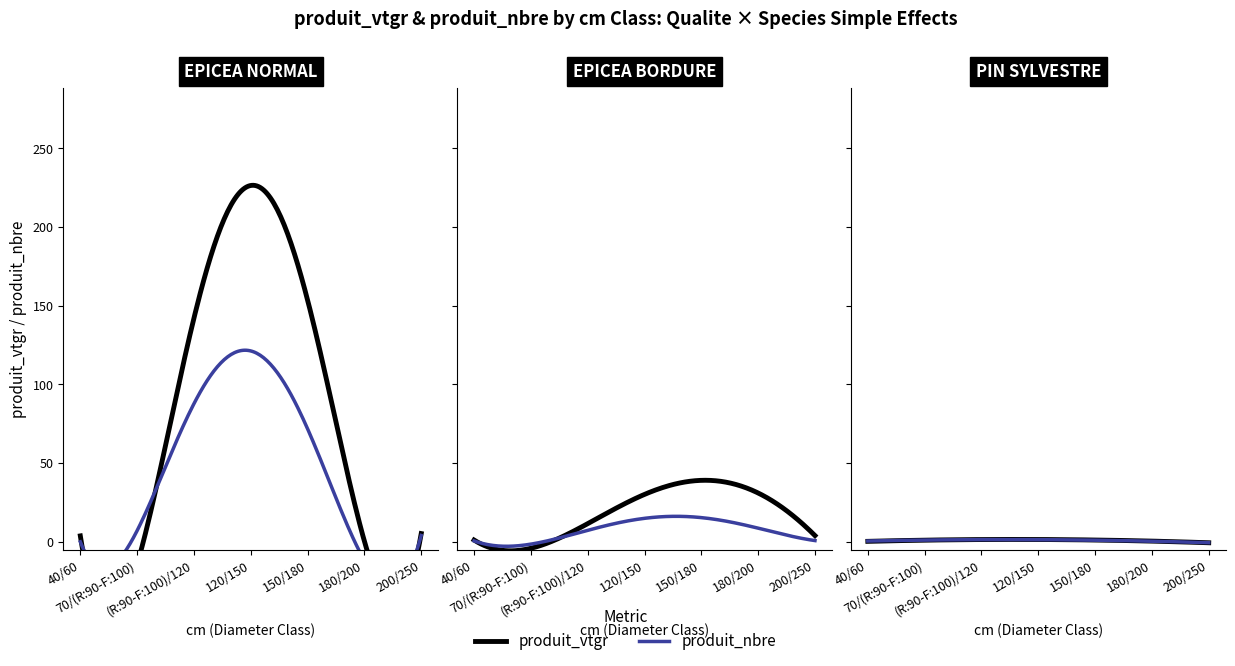

Which series ends up on top after the final intersection of EPICEA NORMAL and EPICEA BORDURE?

EPICEA BORDURE